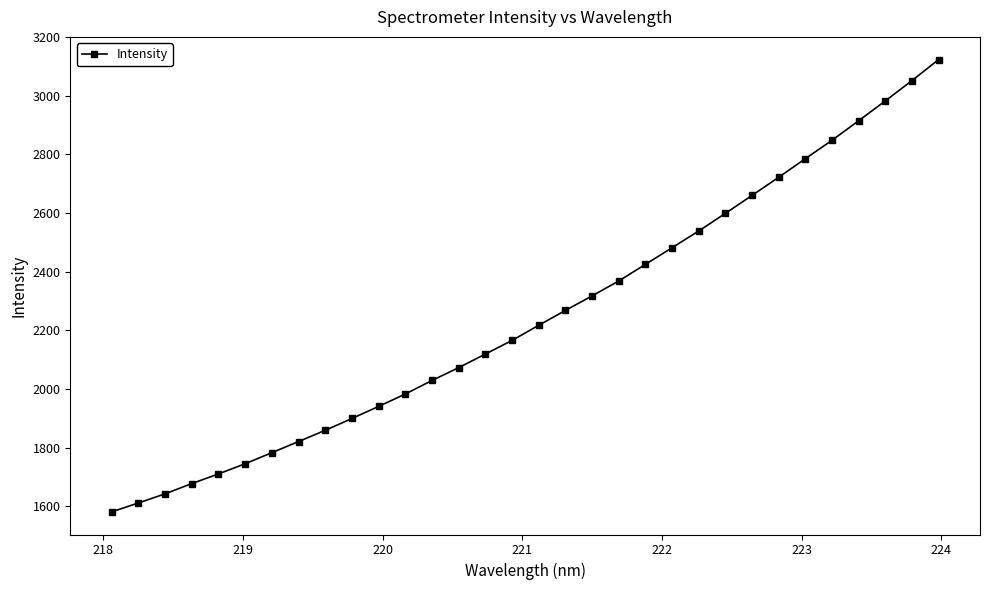

What is the smallest value displayed?

1581.1